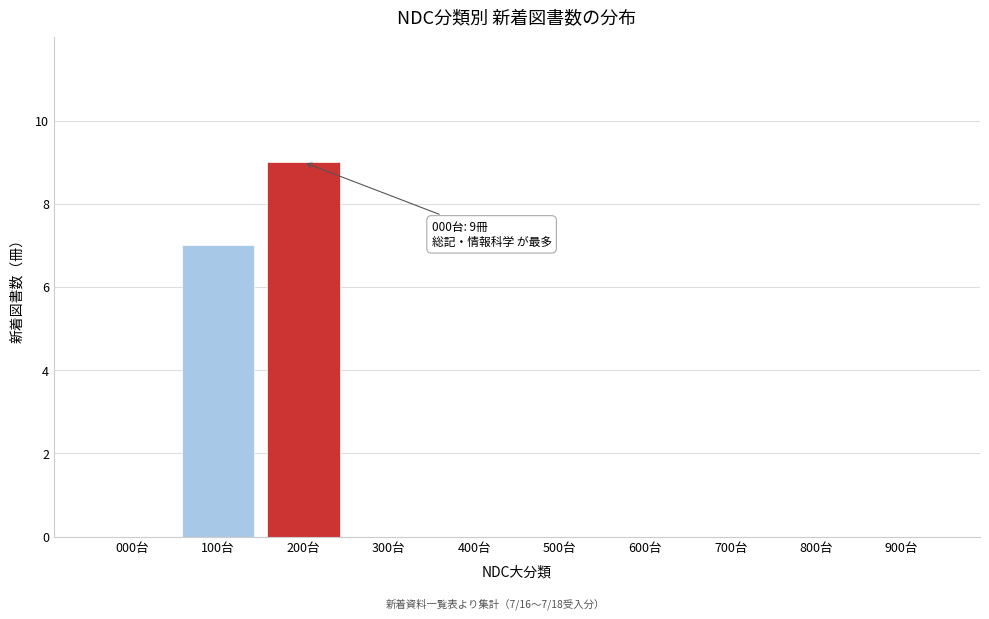

Reading left to right, what are all the values shown in this chart?

000台=0	100台=7	200台=9	300台=0	400台=0	500台=0	600台=0	700台=0	800台=0	900台=0